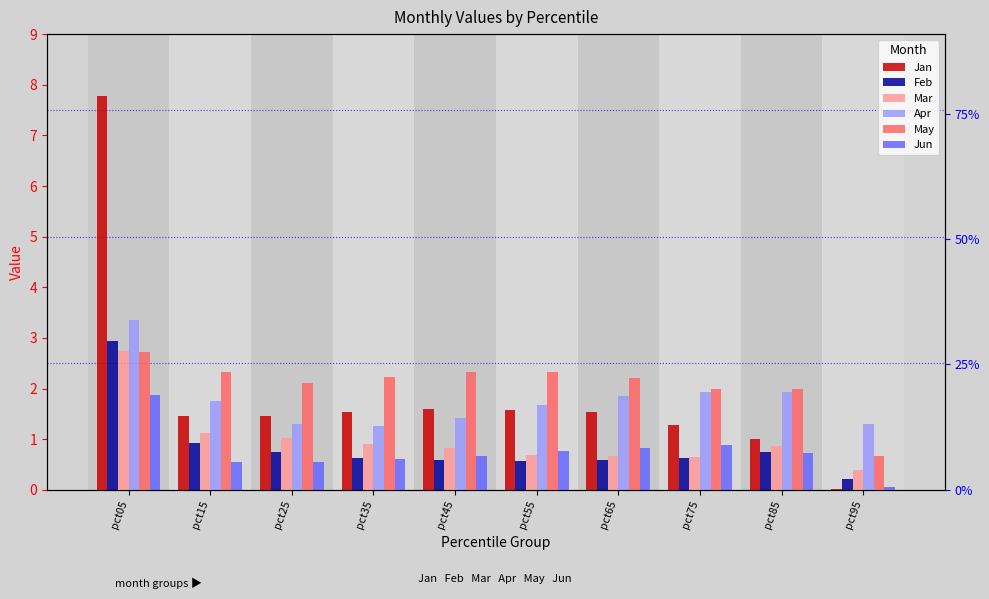

Are the bars grouped side by side (vs. stacked)?

Yes